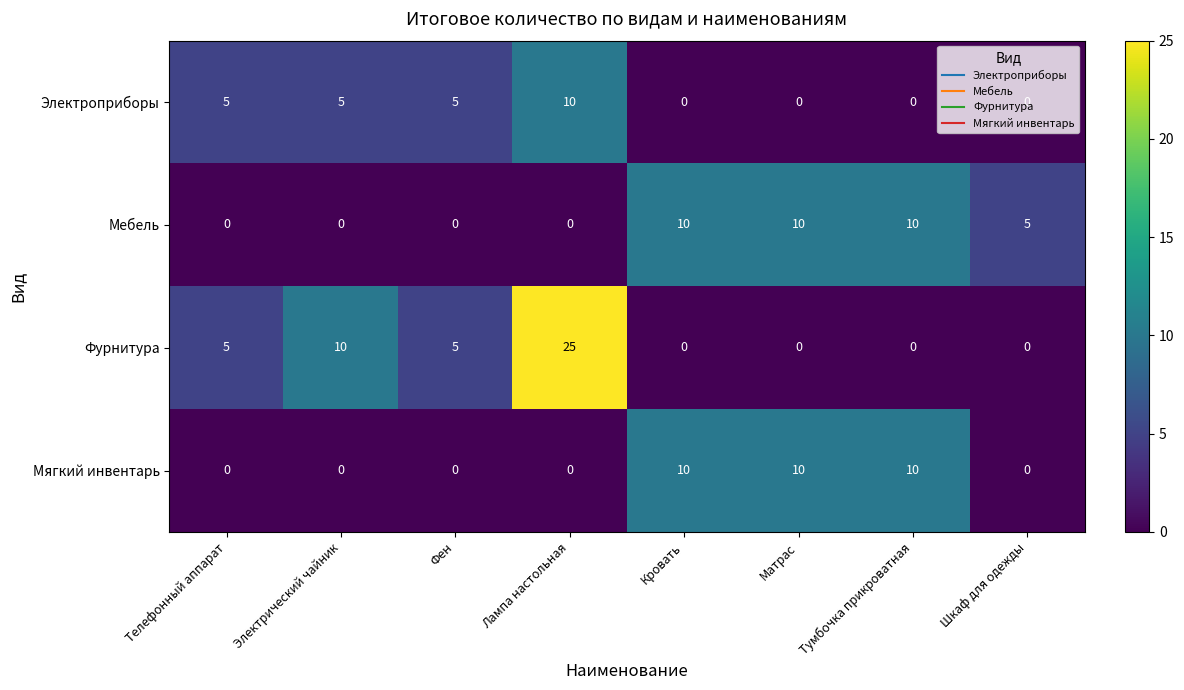

List the series in order of their overall mean, lowest first.

Электроприборы, Мягкий инвентарь, Мебель, Фурнитура